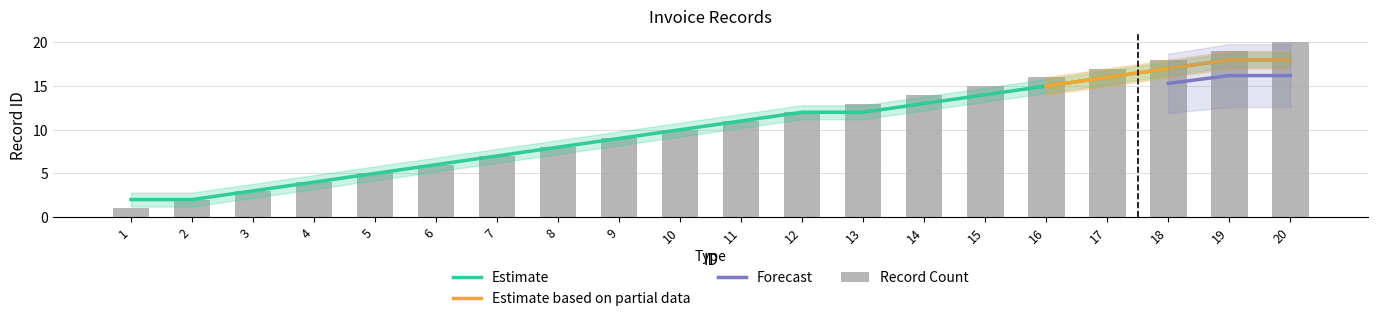

What is the difference between the second highest and second lowest values?

17